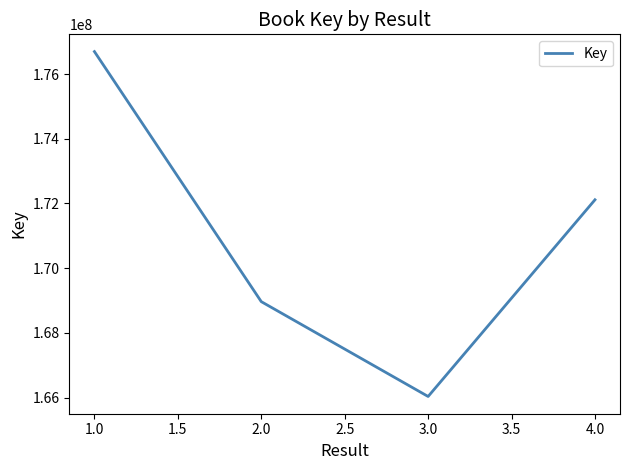

Where does the data first go above 172112871?

1.0